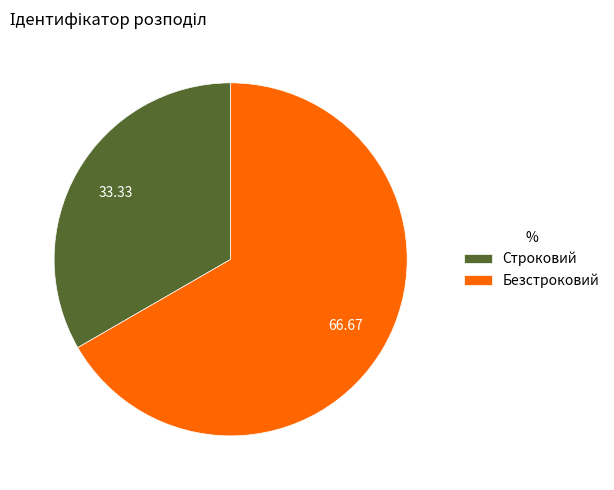

Rank the categories by value from highest to lowest.

Безстроковий, Строковий